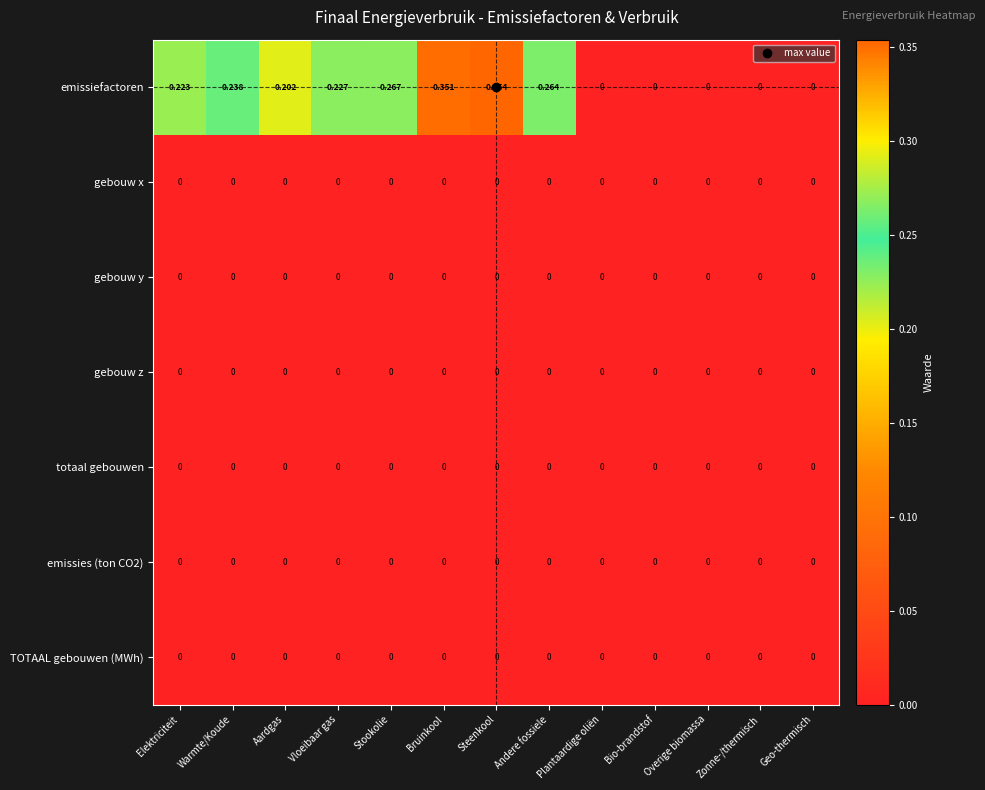

Count the number of categories in the chart.

13